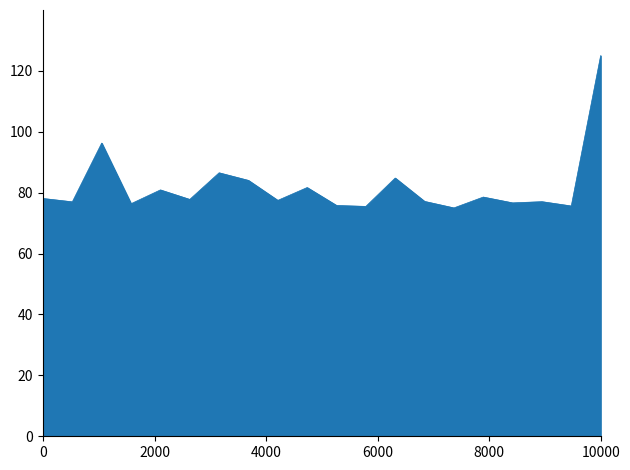

What is the average value?

81.9